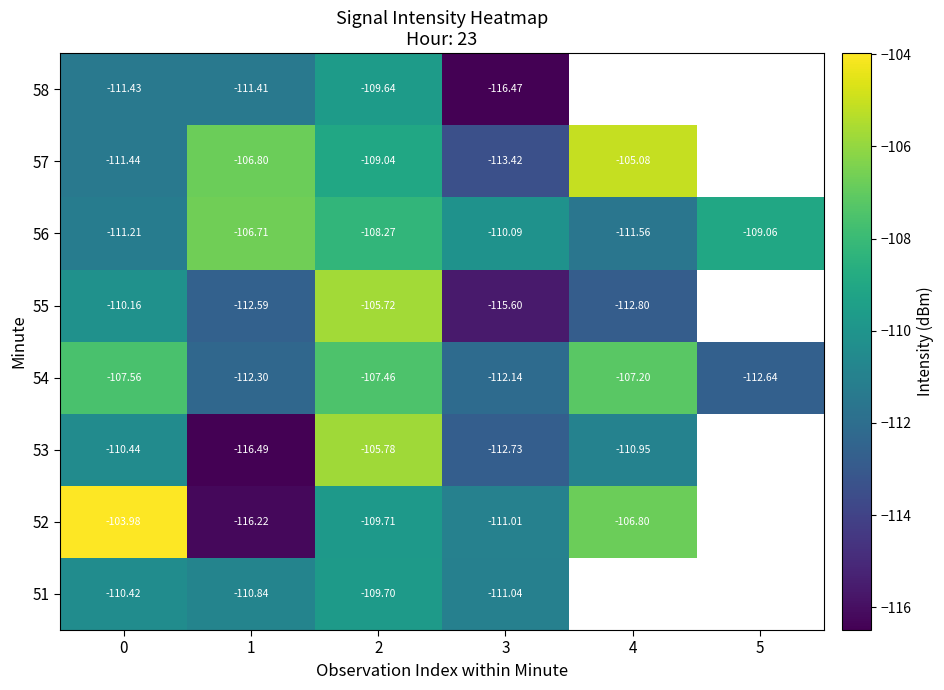

At how many categories does at least one series exceed -105?

1